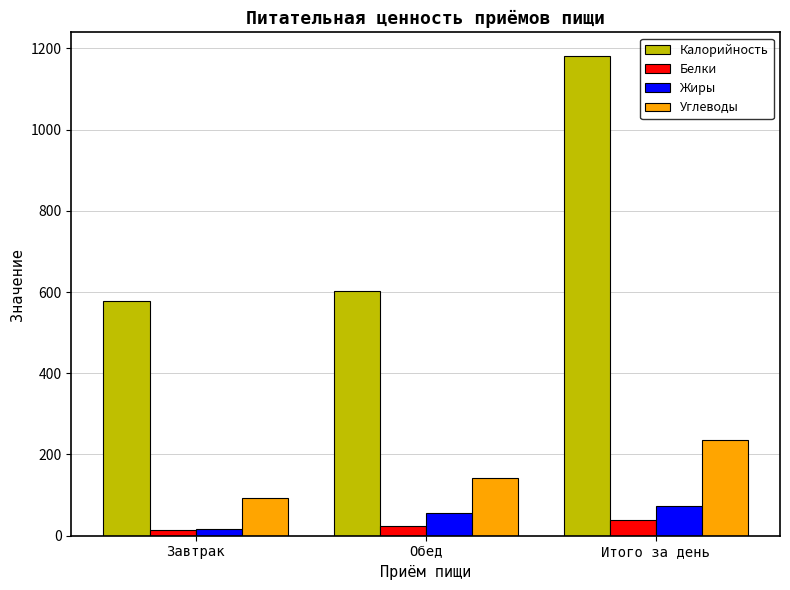

The Углеводы series shows 94.0 at Завтрак. True or false?

True